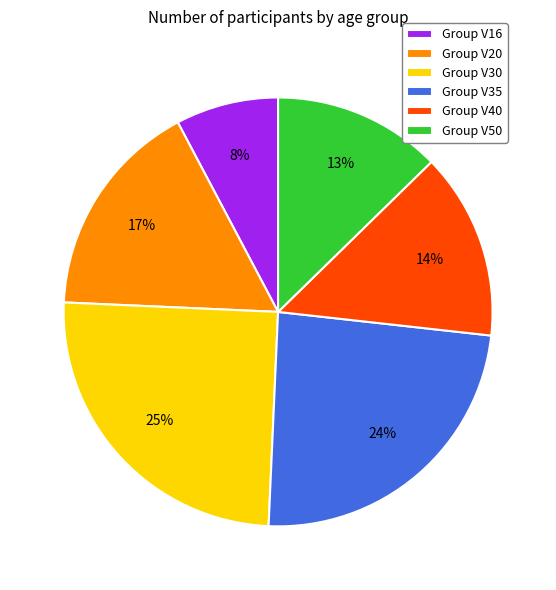

The Group V40 slice represents 14% of the pie. True or false?

True